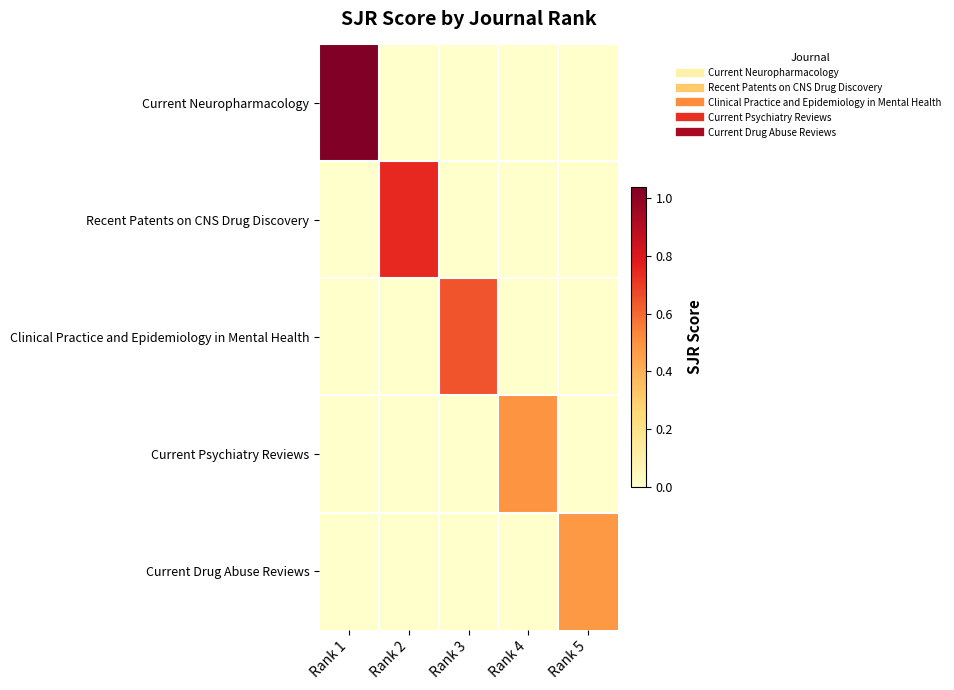

Reading left to right, extract all data points from this chart.

Current Neuropharmacology: Rank 1=1.0	Rank 2=0.0	Rank 3=0.0	Rank 4=0.0	Rank 5=0.0
Recent Patents on CNS Drug Discovery: Rank 1=0.0	Rank 2=0.7	Rank 3=0.0	Rank 4=0.0	Rank 5=0.0
Clinical Practice and Epidemiology in Mental Health: Rank 1=0.0	Rank 2=0.0	Rank 3=0.6	Rank 4=0.0	Rank 5=0.0
Current Psychiatry Reviews: Rank 1=0.0	Rank 2=0.0	Rank 3=0.0	Rank 4=0.5	Rank 5=0.0
Current Drug Abuse Reviews: Rank 1=0.0	Rank 2=0.0	Rank 3=0.0	Rank 4=0.0	Rank 5=0.5